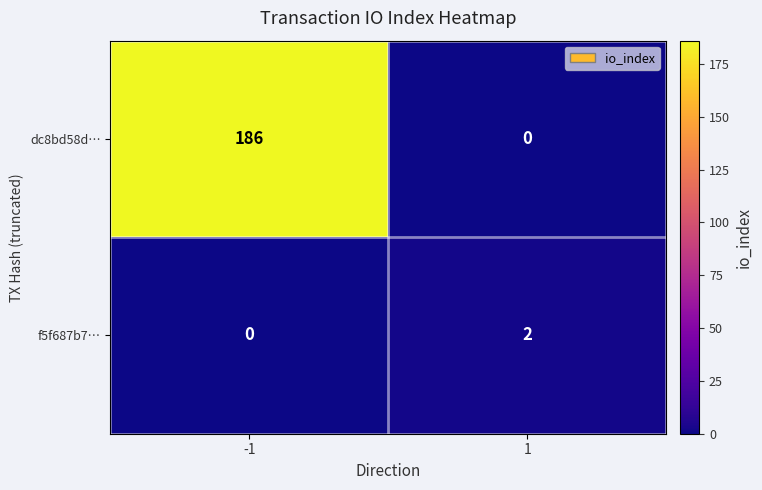

What is the total value across all series at 1?

2